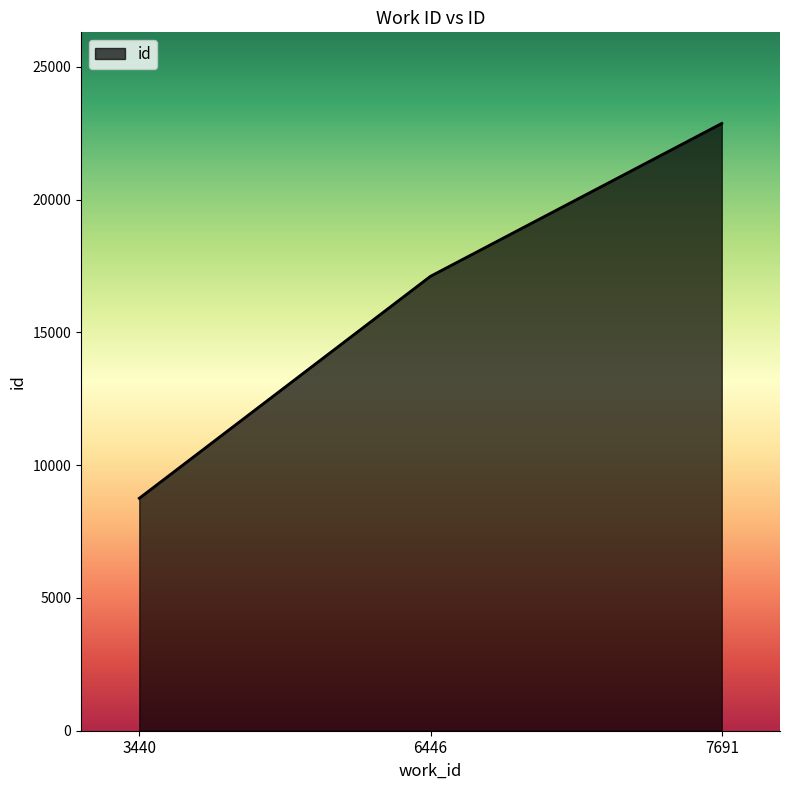

Approximately how many times larger is the value at 7691 compared to 6446?

1.3